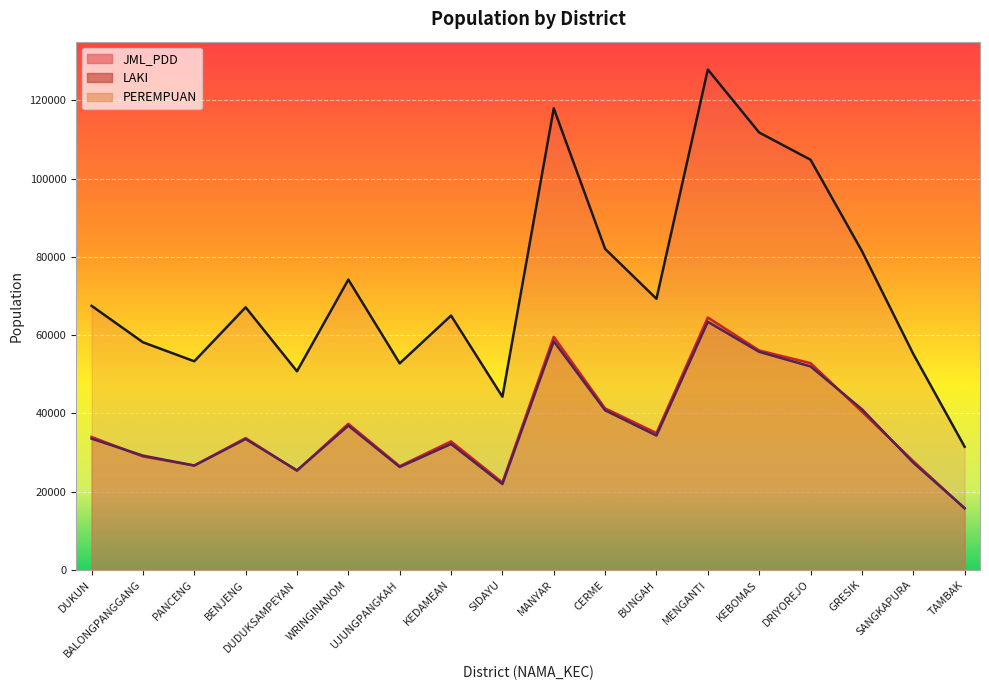

Reading left to right, what are all the values shown in this chart?

JML_PDD: DUKUN=67483	BALONGPANGGANG=58166	PANCENG=53305	BENJENG=67102	DUDUKSAMPEYAN=50748	WRINGINANOM=74178	UJUNGPANGKAH=52771	KEDAMEAN=64984	SIDAYU=44241	MANYAR=117967	CERME=82034	BUNGAH=69280	MENGANTI=127882	KEBOMAS=111779	DRIYOREJO=104820	GRESIK=81494	SANGKAPURA=55190	TAMBAK=31471
LAKI: DUKUN=33958	BALONGPANGGANG=28975	PANCENG=26642	BENJENG=33669	DUDUKSAMPEYAN=25327	WRINGINANOM=37328	UJUNGPANGKAH=26491	KEDAMEAN=32821	SIDAYU=22324	MANYAR=59552	CERME=41260	BUNGAH=34965	MENGANTI=64490	KEBOMAS=56065	DRIYOREJO=52831	GRESIK=40432	SANGKAPURA=27800	TAMBAK=15694
PEREMPUAN: DUKUN=33525	BALONGPANGGANG=29191	PANCENG=26663	BENJENG=33433	DUDUKSAMPEYAN=25421	WRINGINANOM=36850	UJUNGPANGKAH=26280	KEDAMEAN=32163	SIDAYU=21917	MANYAR=58415	CERME=40774	BUNGAH=34315	MENGANTI=63392	KEBOMAS=55714	DRIYOREJO=51989	GRESIK=41062	SANGKAPURA=27390	TAMBAK=15777